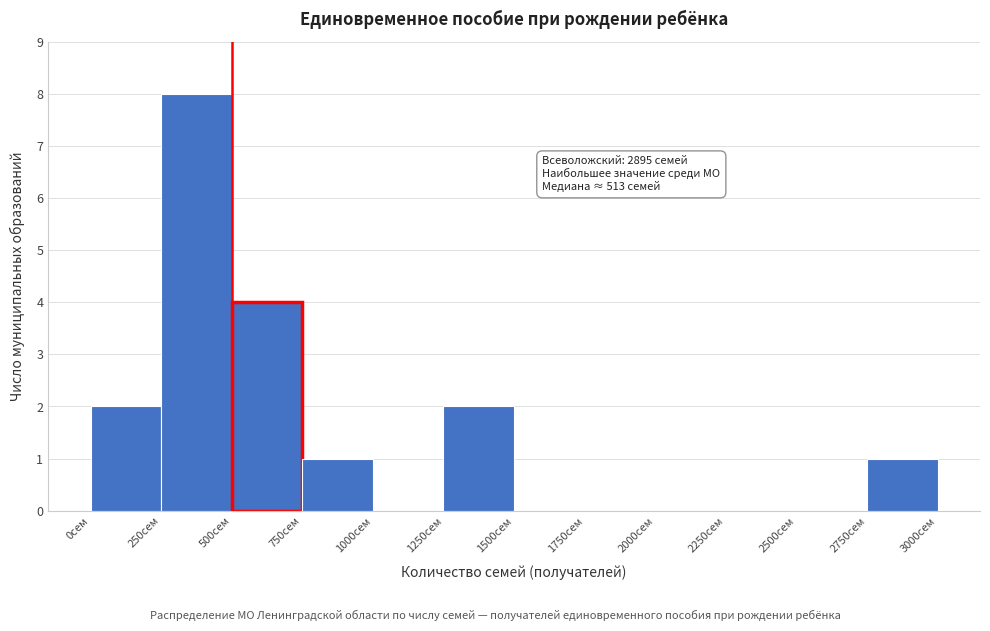

Over which range of the x-axis is the bar tallest?

250 to 500